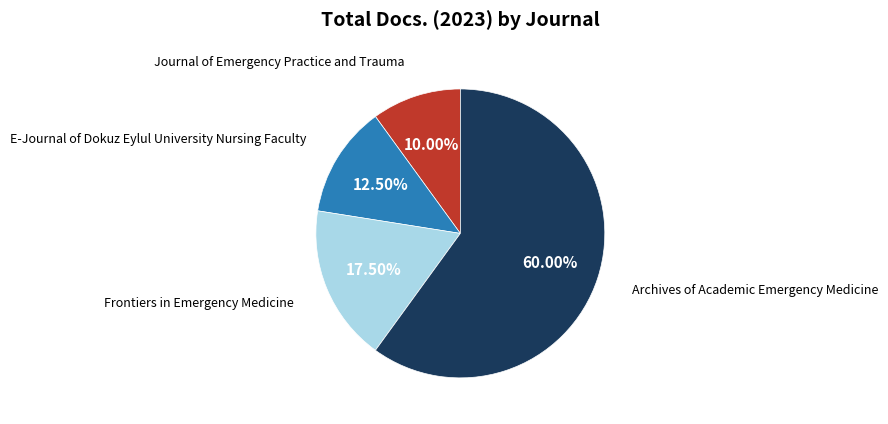

Is there a majority slice in this chart?

Yes